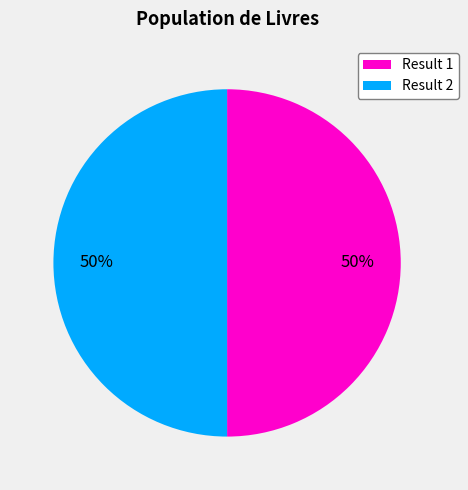

To the nearest percent, what percentage of the pie is Result 2?

50%